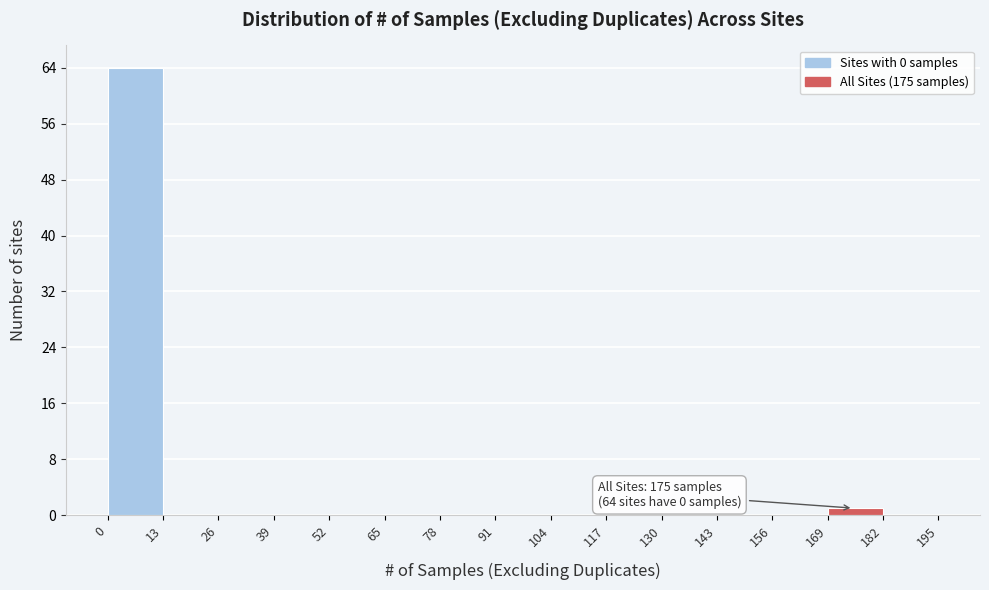

Which range on the x-axis has the tallest bar?

0 to 13